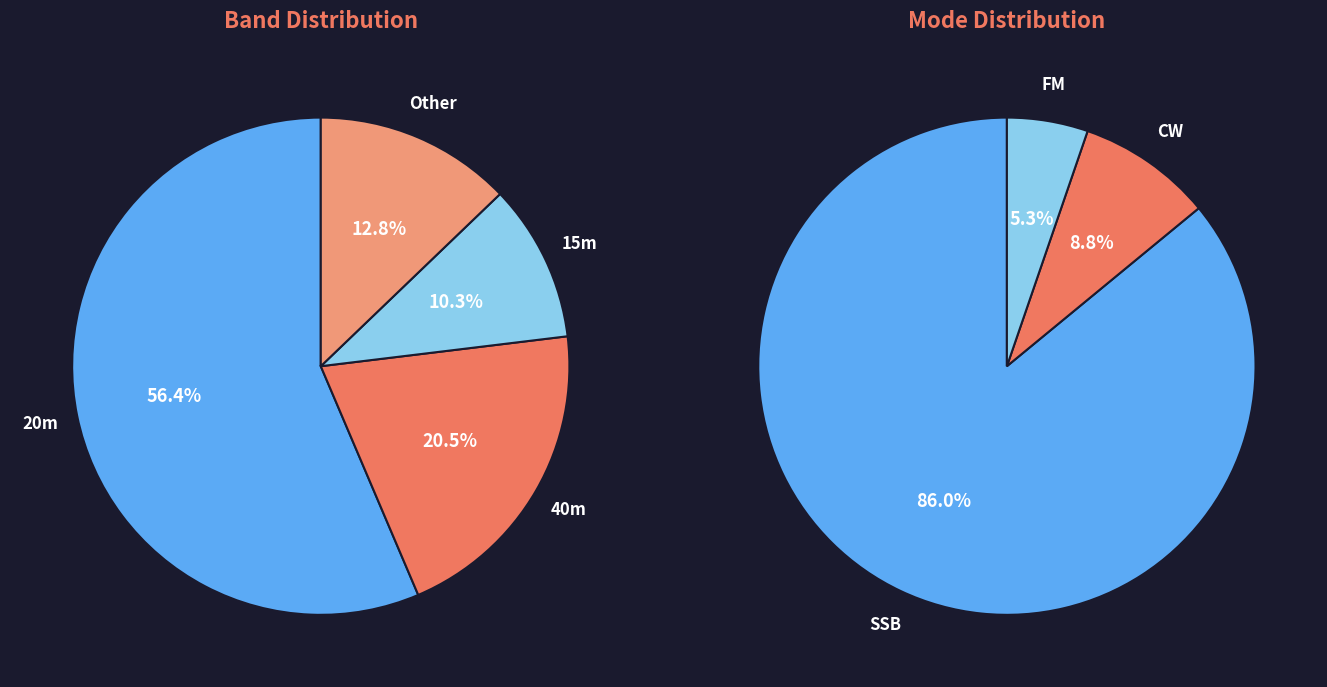

Is 24 the majority of the pie?

No